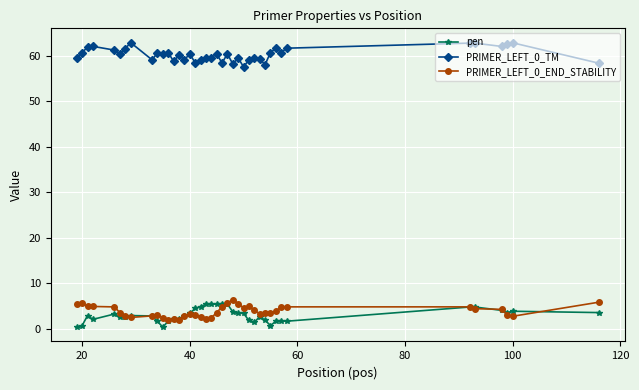

True or false: PRIMER_LEFT_0_END_STABILITY and pen cross at least once.

True